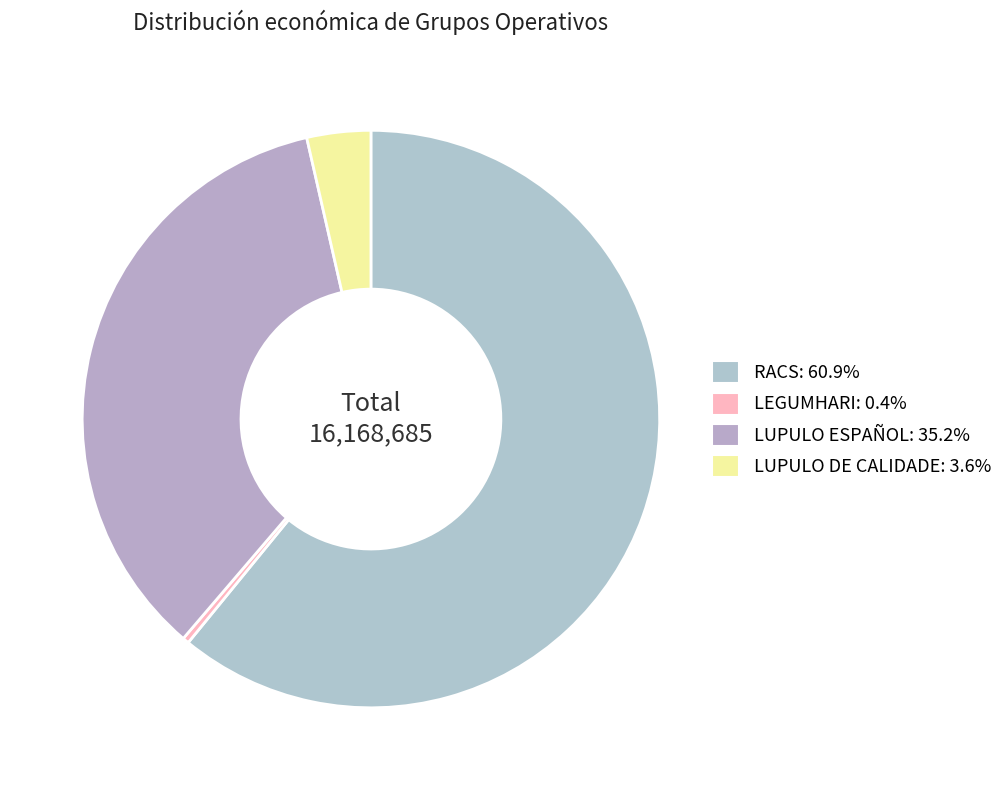

How many slices are in this pie chart?

4